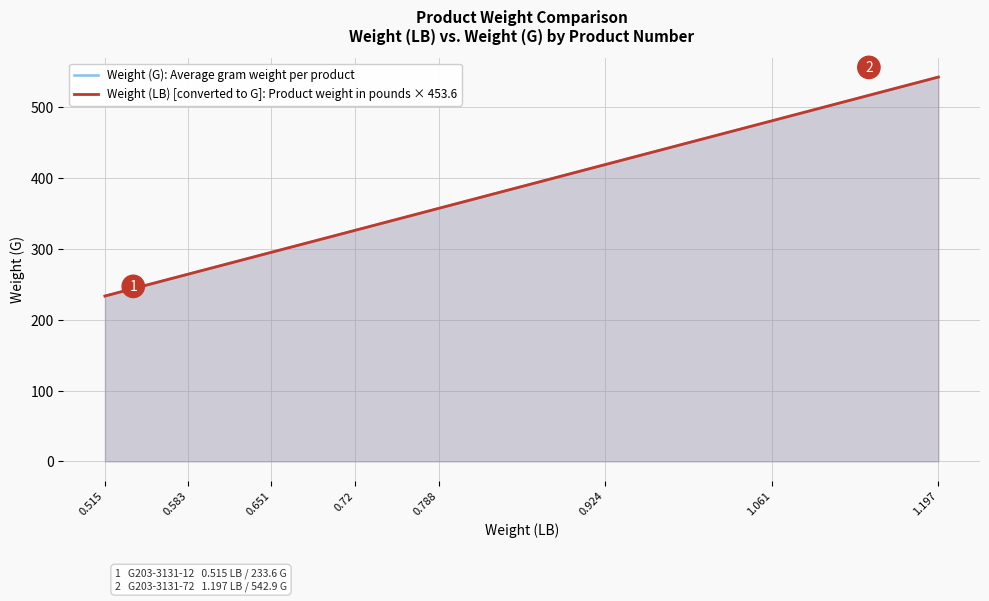

Which label corresponds to the largest value in the chart?

1.197